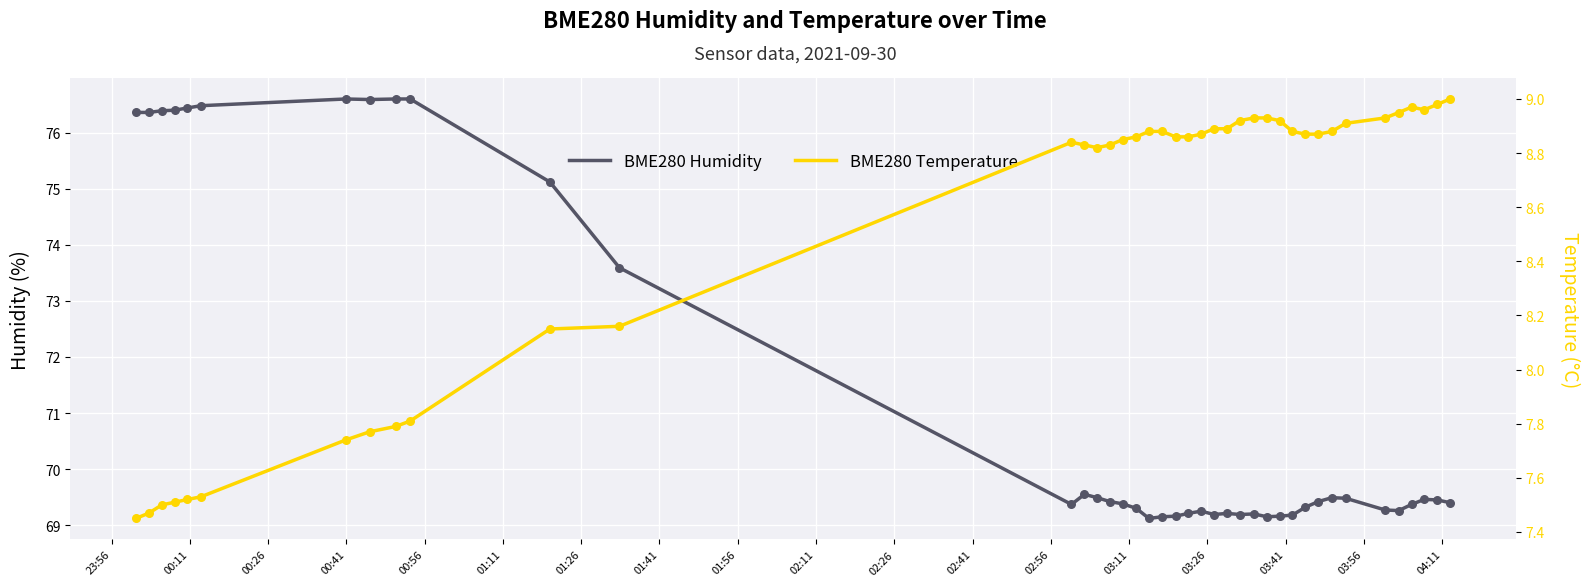

Is the value of BME280 Humidity at 03:11 greater than the value of BME280 Temperature at 01:26?

Yes